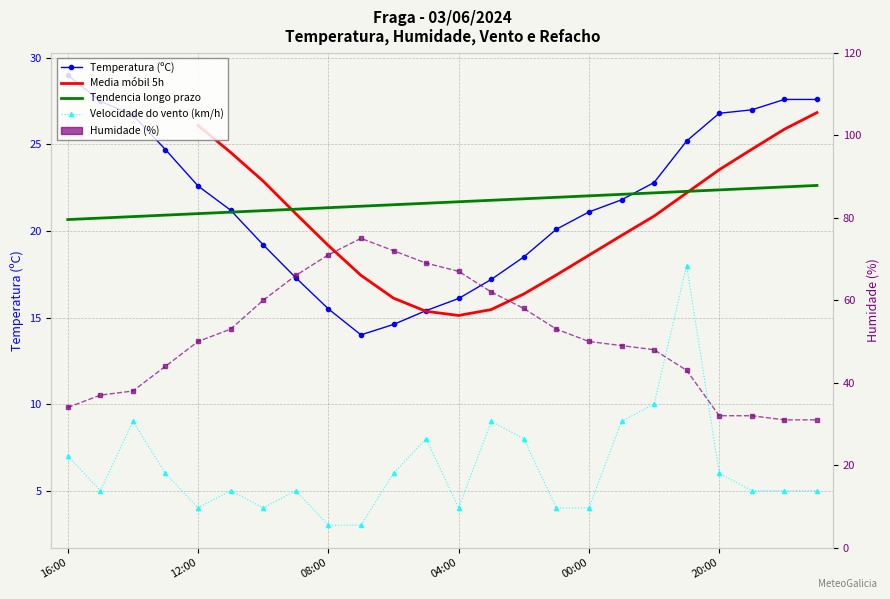

Which has a higher value, 18:00 or 10:00?

18:00